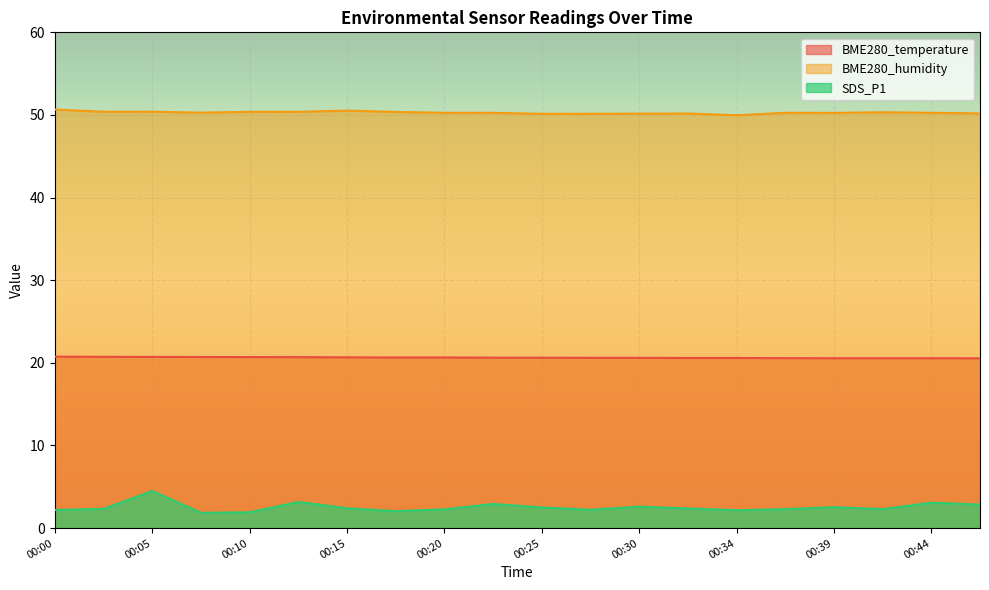

What is the sum of the SDS_P1 values at 00:20 and 00:25?

4.8